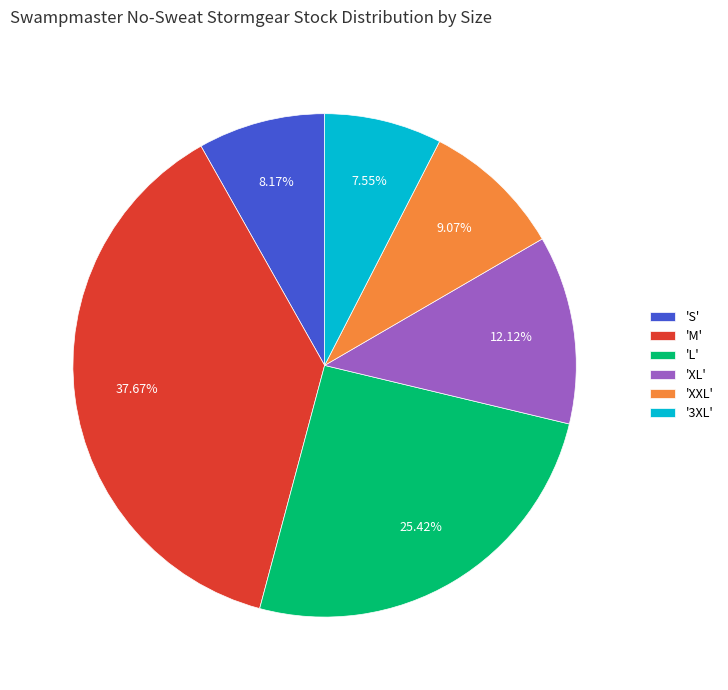

Do 'XL' and 'XXL' together represent more than half of the pie?

No